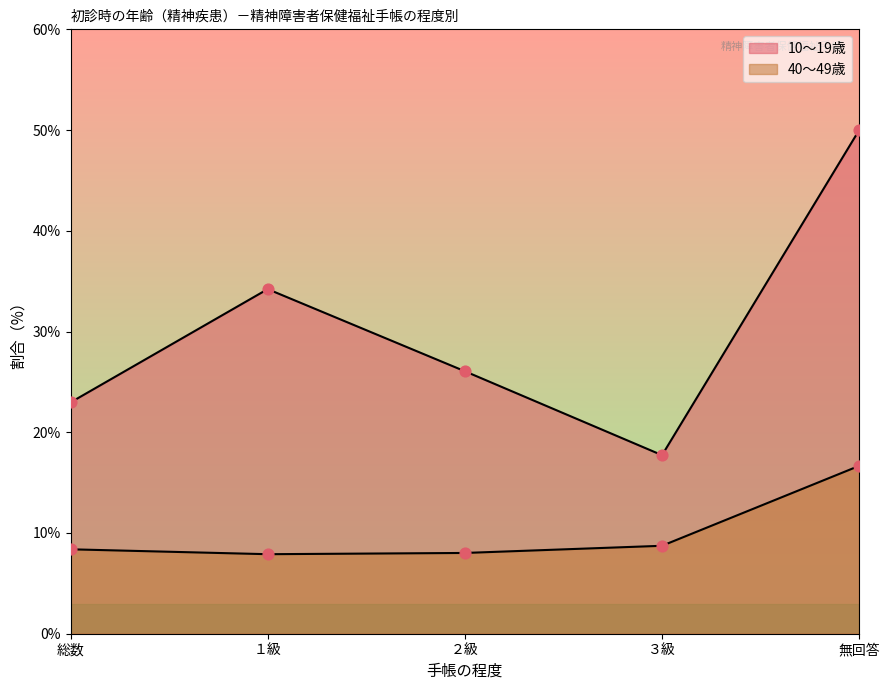

Which series has the largest total across all categories?

10～19歳